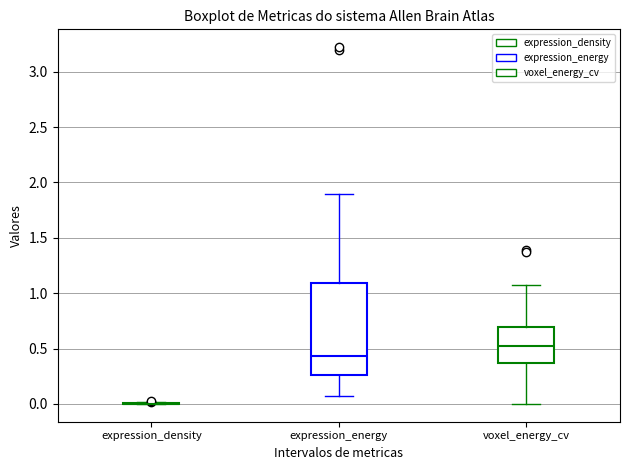

Reading left to right, read every box against the y-axis: the position of its median line, the range the box covers, and the ends of its whiskers. The values are not printed on the chart, so give them approximately, as read against the axis.

expression_density: box collapsed to a line at 0.00, whiskers 0.00 to 0.00
expression_energy: median 0.45, box 0.25 to 1.10, whiskers 0.05 to 1.90
voxel_energy_cv: median 0.55, box 0.35 to 0.70, whiskers 0.00 to 1.10